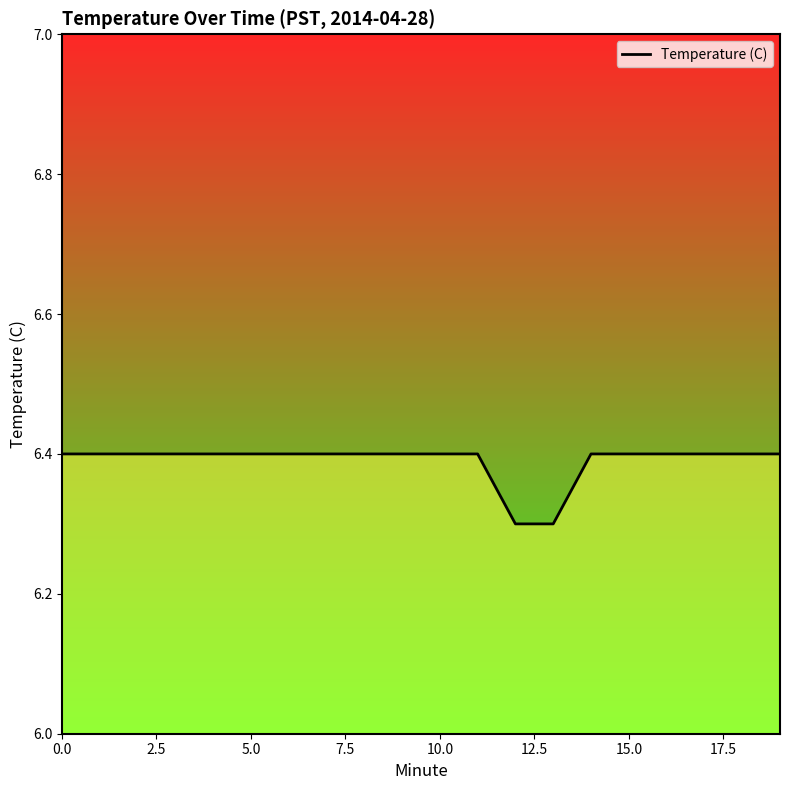

What is the minimum value for Temperature (C)?

6.3